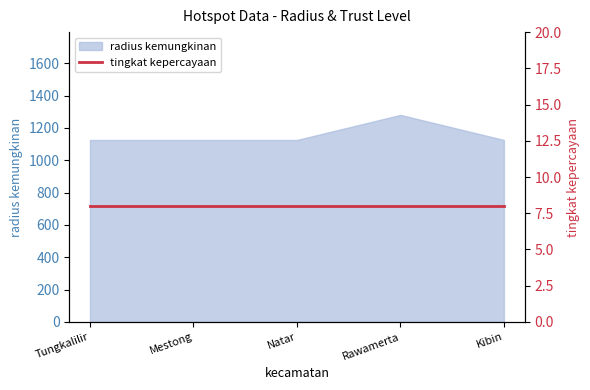

Is it true that the value at Natar is 342?

False